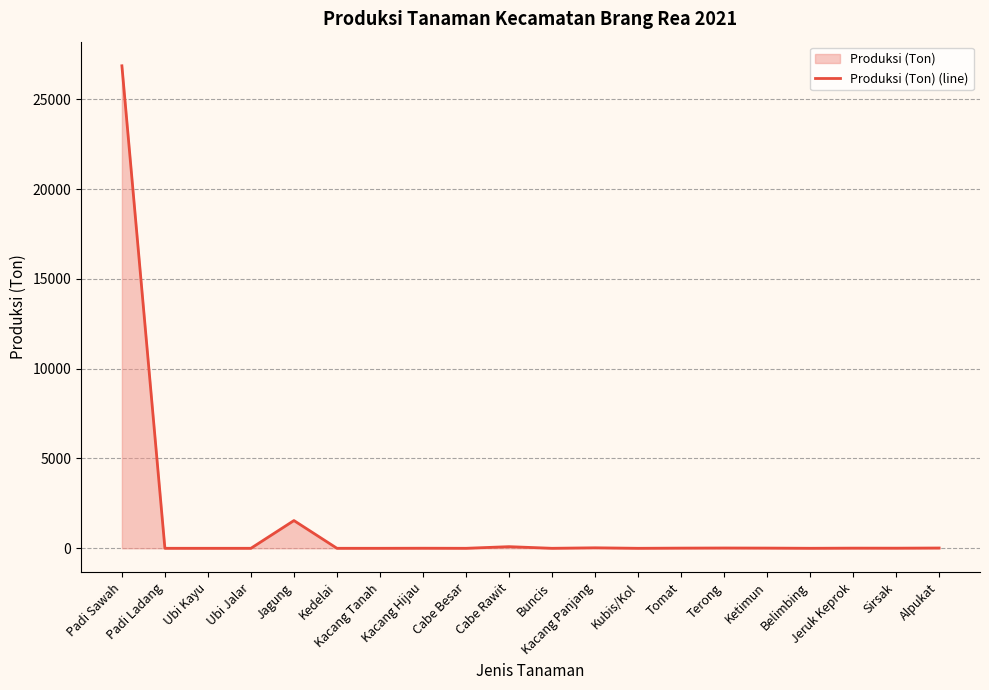

How many data points are less than 6?

10